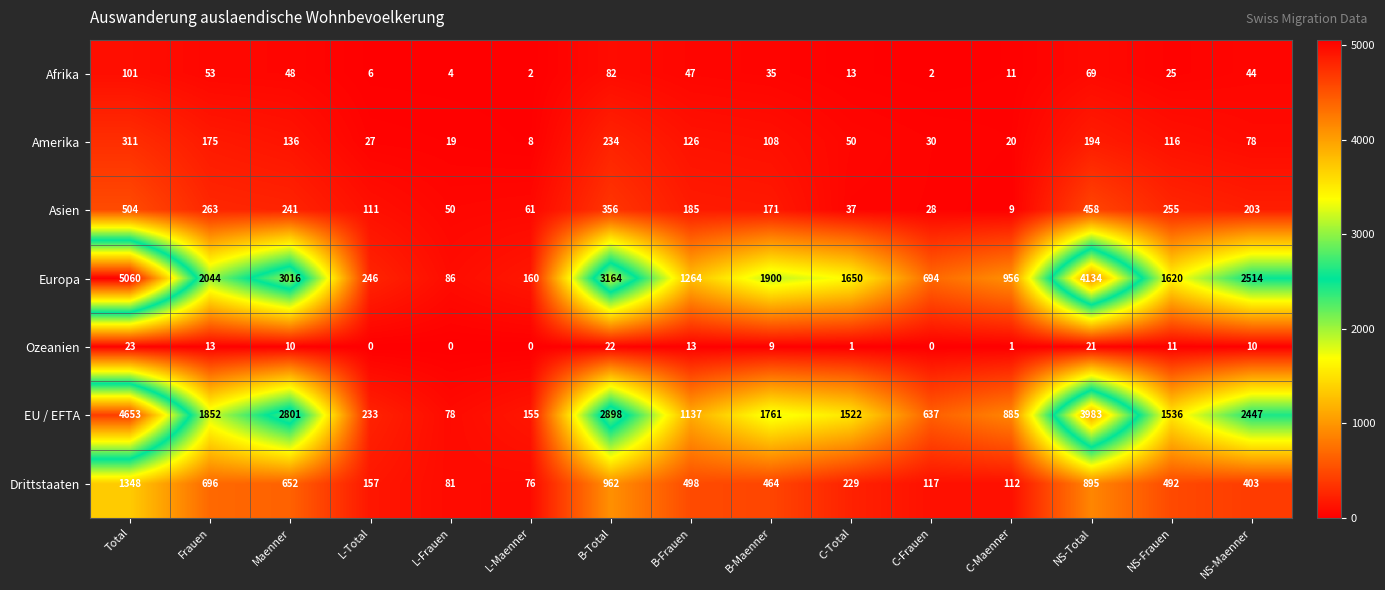

What is the greatest value displayed?

5060